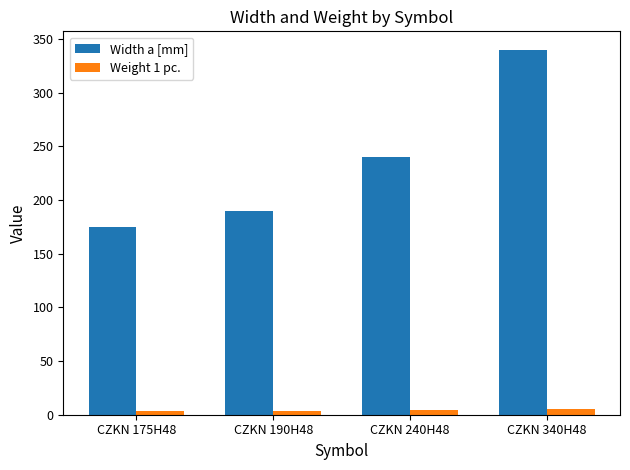

Is the value of Width a [mm] at CZKN 340H48 greater than the value of Weight 1 pc. at CZKN 340H48?

Yes